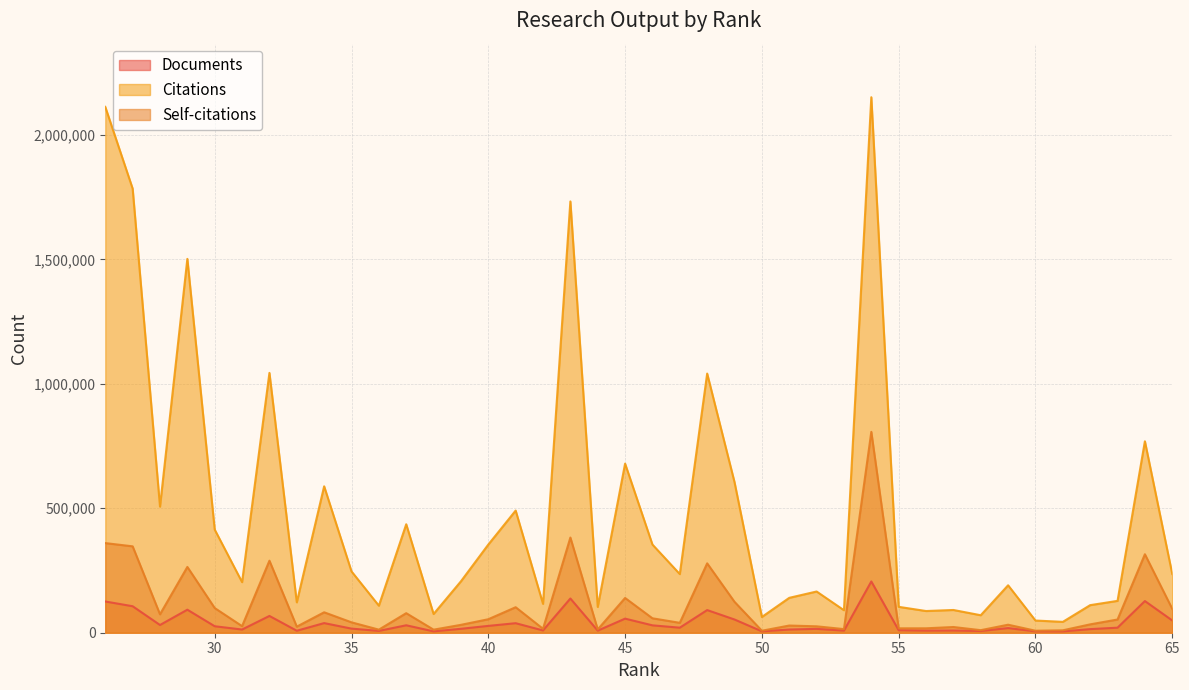

Read the Self-citations value at 58, to the nearest 50.

10250